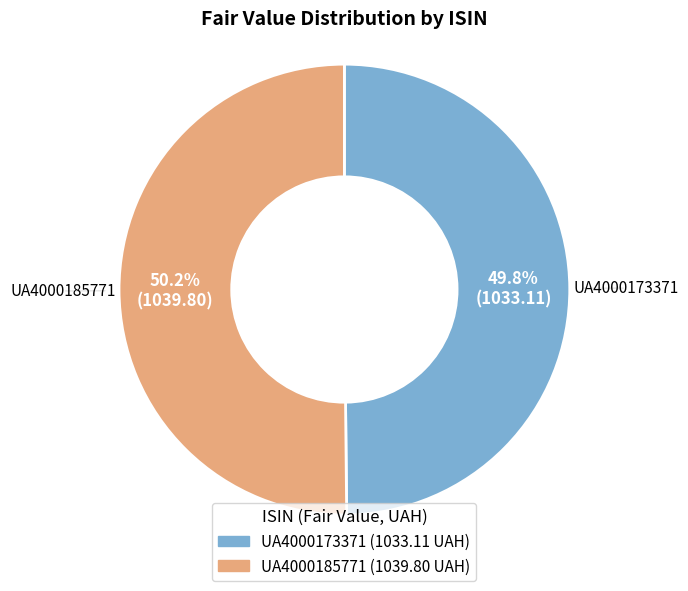

What is the ratio of the value at UA4000185771 to the value at UA4000173371?

1.0